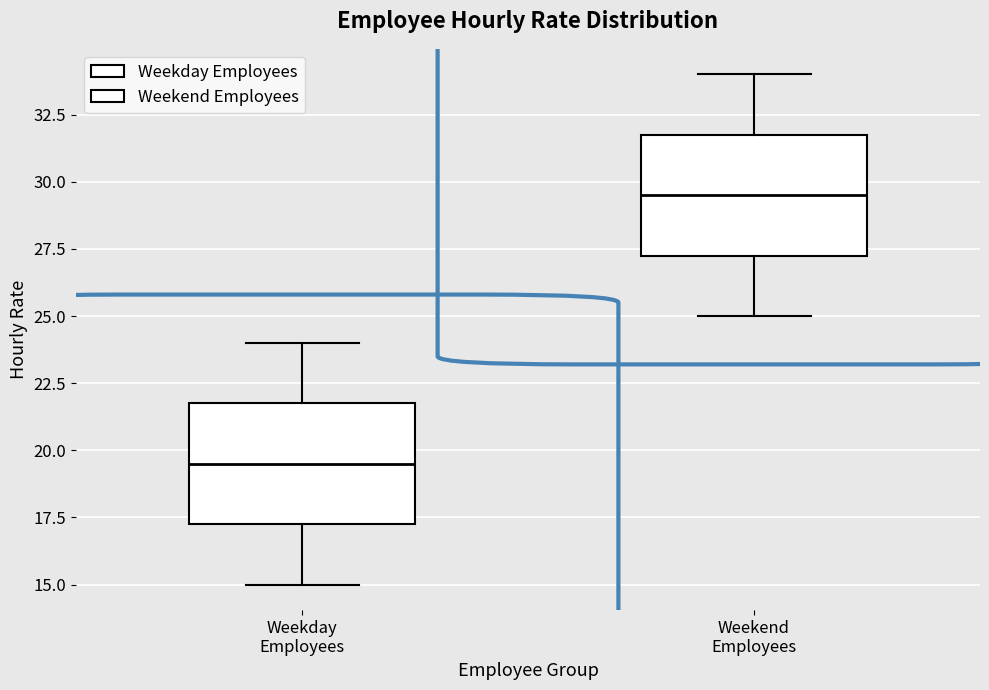

Where is the lower edge of the box for Weekday Employees on the y-axis? The values are not printed on the chart, so give them approximately, as read against the axis.

17.5